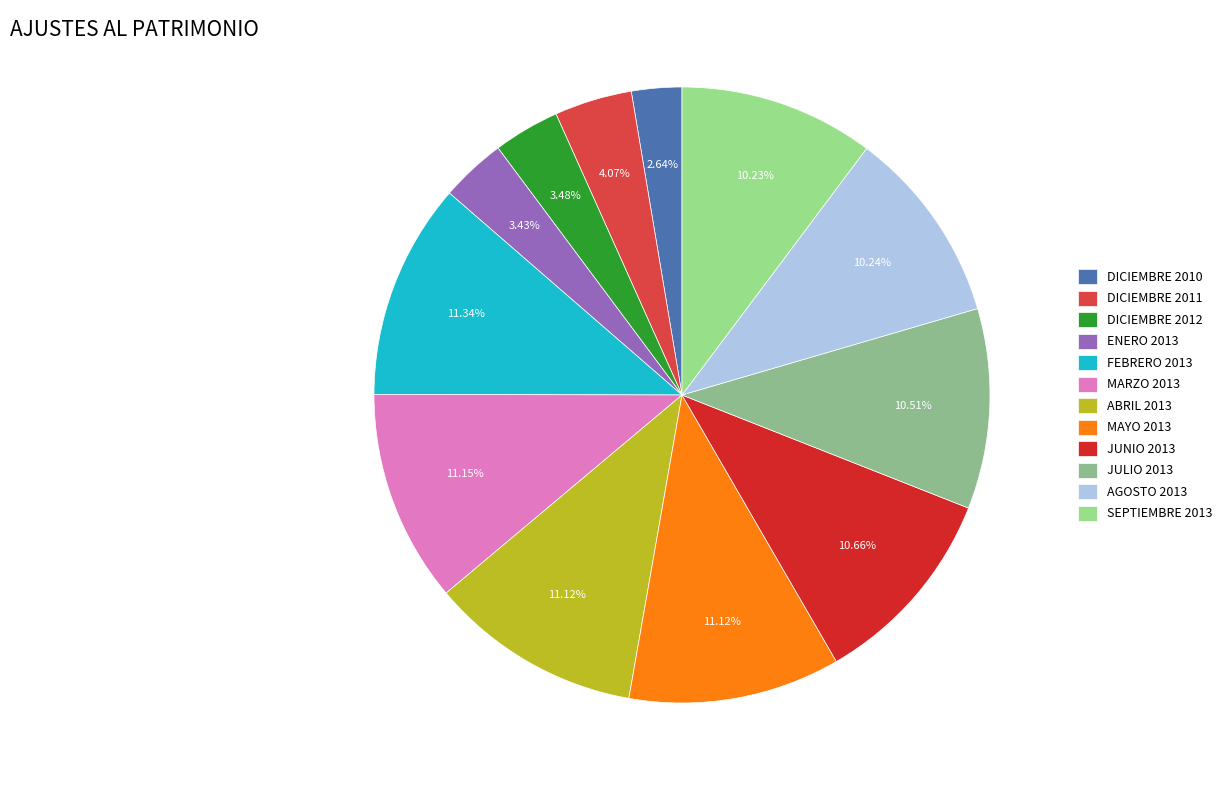

Is it true that DICIEMBRE 2012 is 3% of the pie?

True